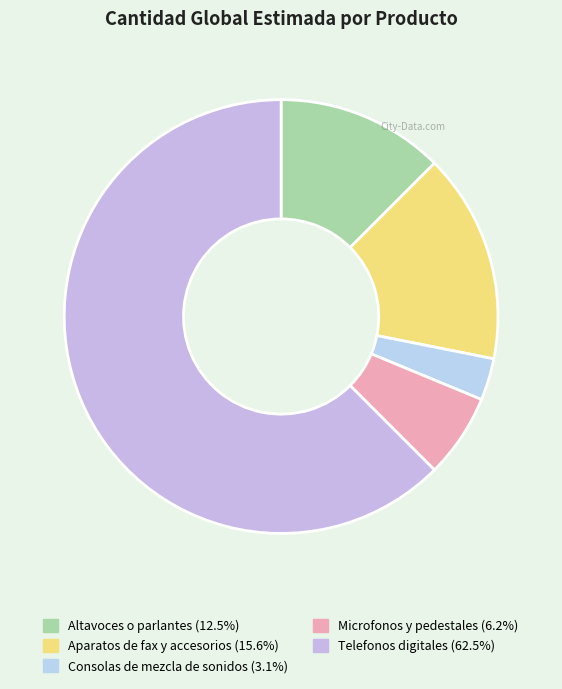

Is there a majority slice in this chart?

Yes